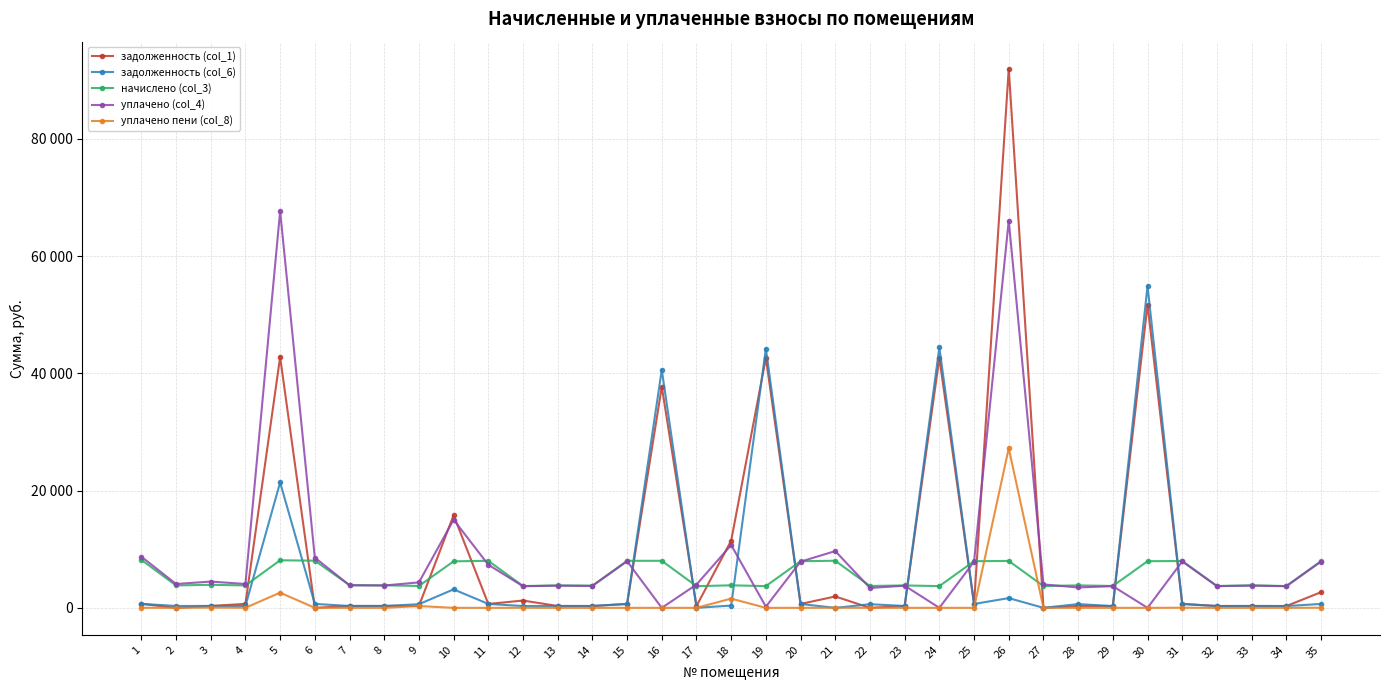

Does the chart have visible grid lines?

Yes